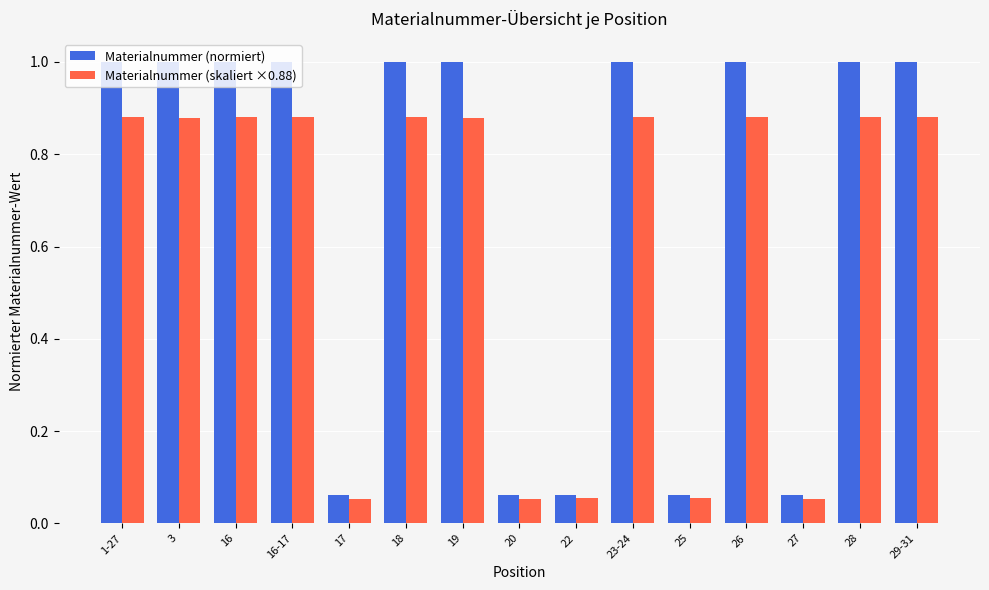

List the series in order of their peak value, highest first.

Materialnummer (normiert), Materialnummer (skaliert ×0.88)